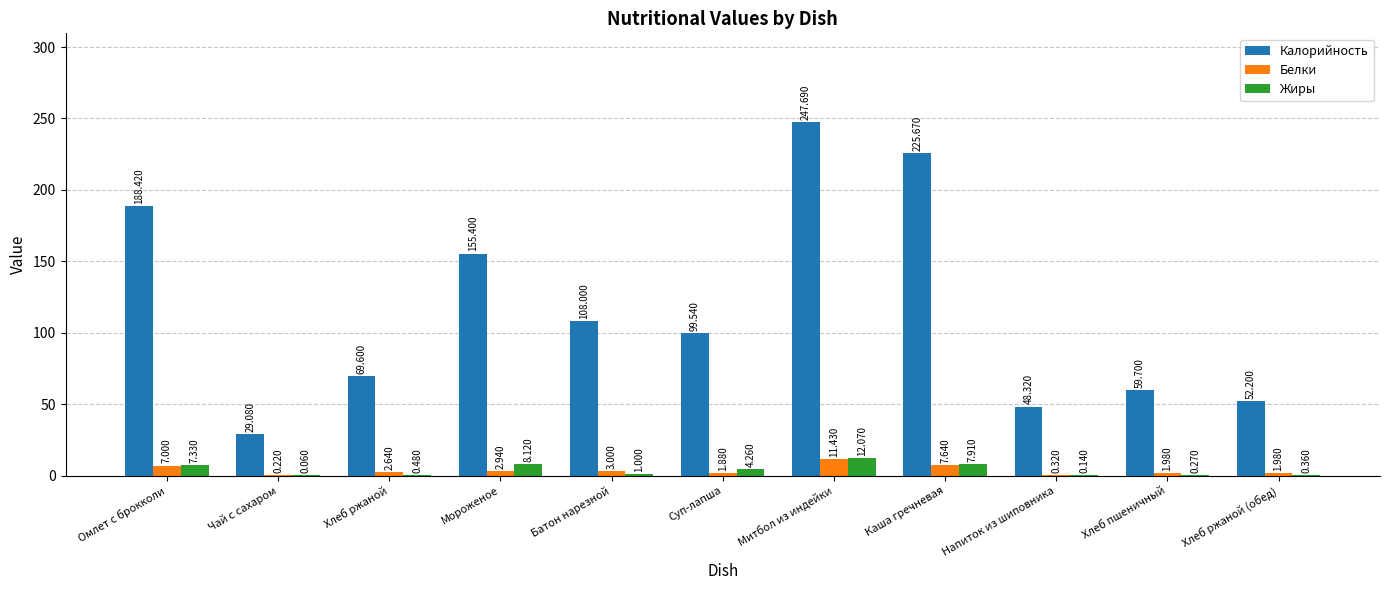

At which category is the sum across all series the highest?

Митбол из индейки